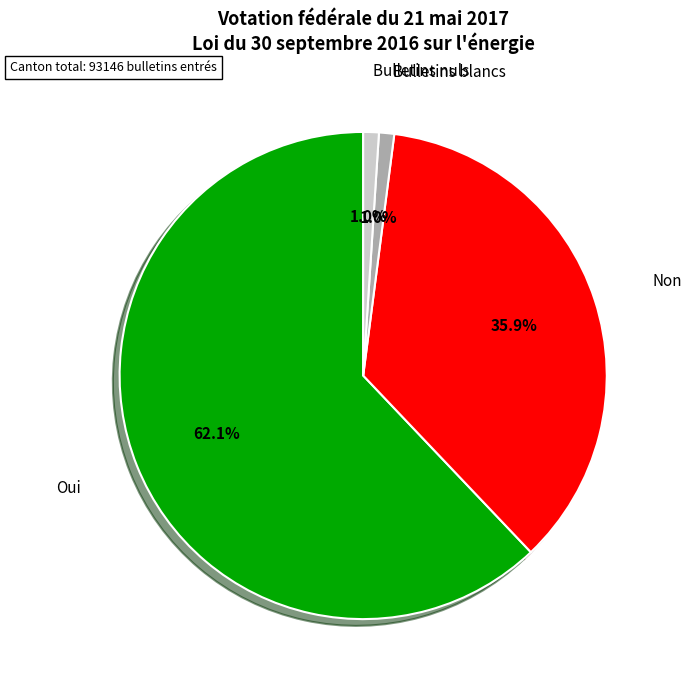

Is there any slice that represents more than half of the pie?

Yes